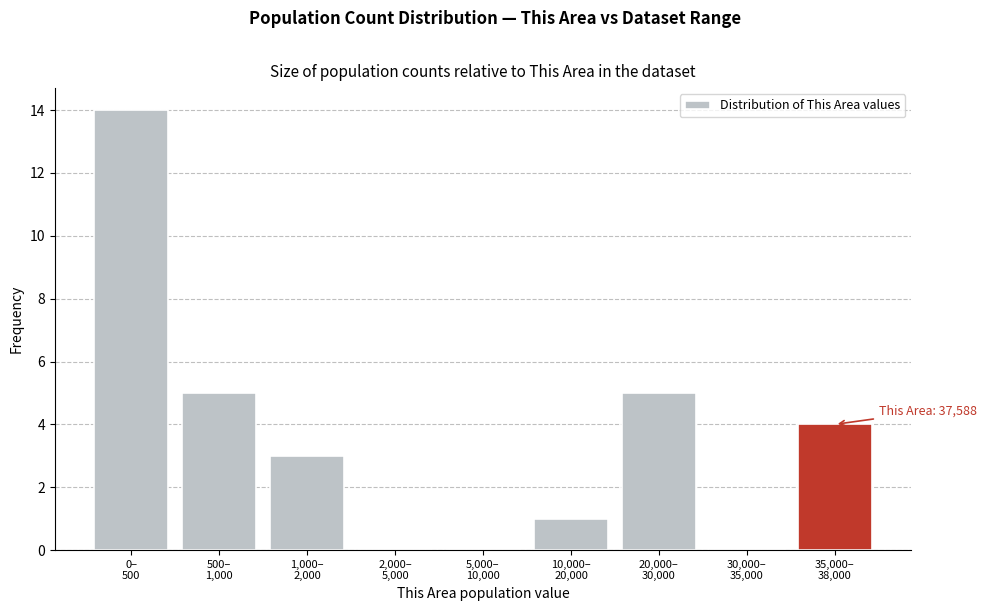

What is the greatest value displayed?

14